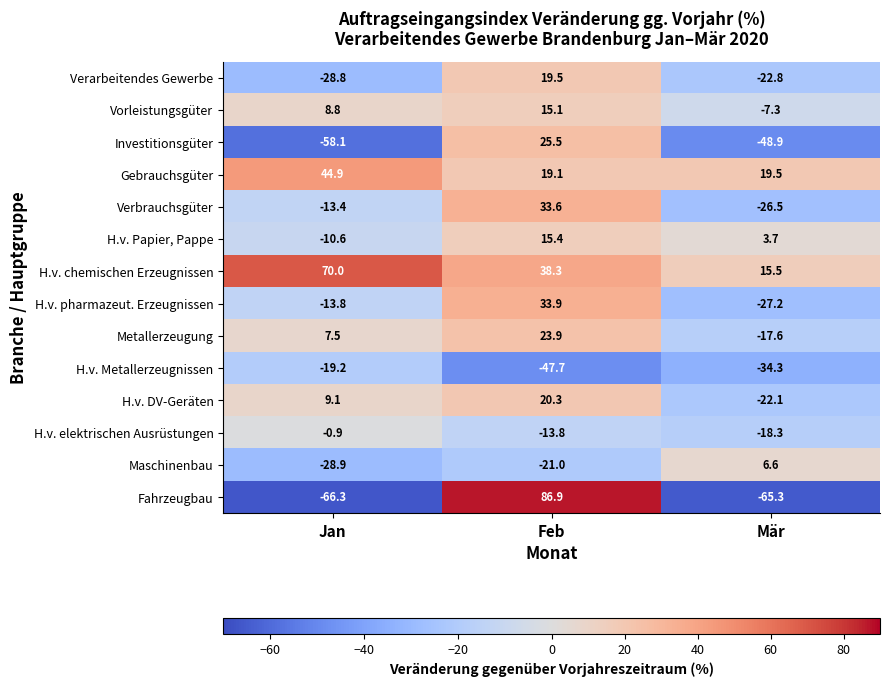

What is the average value of the Fahrzeugbau series?

-14.9